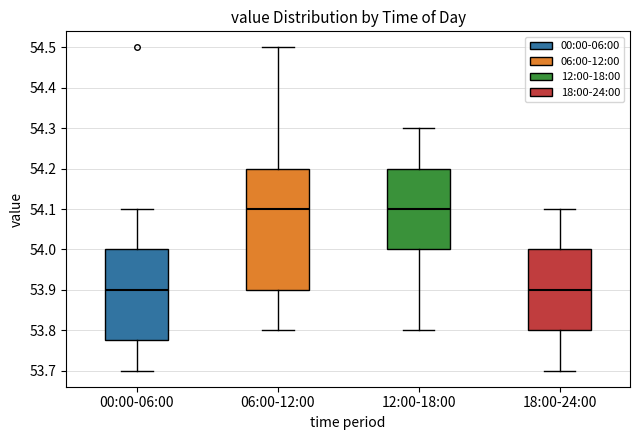

Reading left to right, read every box against the y-axis: the position of its median line, the range the box covers, and the ends of its whiskers. The values are not printed on the chart, so give them approximately, as read against the axis.

00:00-06:00: median 53.90, box 53.78 to 54.00, whiskers 53.70 to 54.10
06:00-12:00: median 54.10, box 53.90 to 54.20, whiskers 53.80 to 54.50
12:00-18:00: median 54.10, box 54.00 to 54.20, whiskers 53.80 to 54.30
18:00-24:00: median 53.90, box 53.80 to 54.00, whiskers 53.70 to 54.10